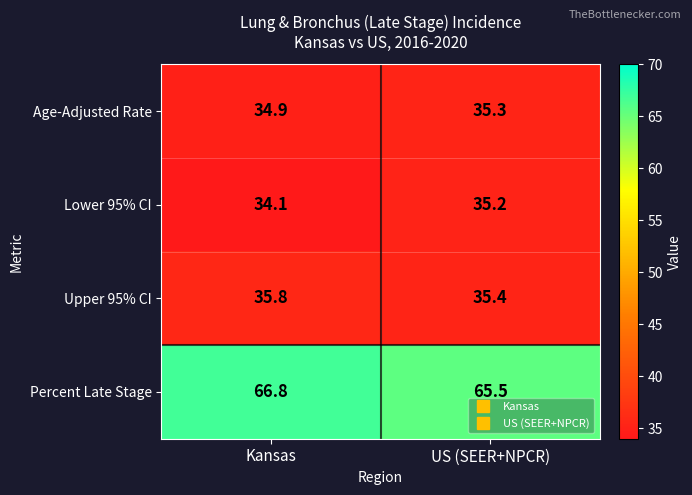

What is the total value across all series at US (SEER+NPCR)?

171.4